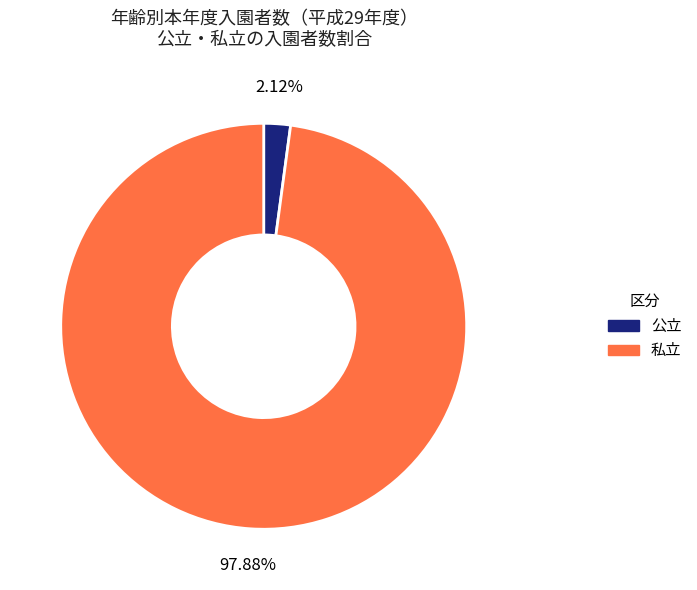

What percentage is the 私立 slice, to the nearest percent?

98%